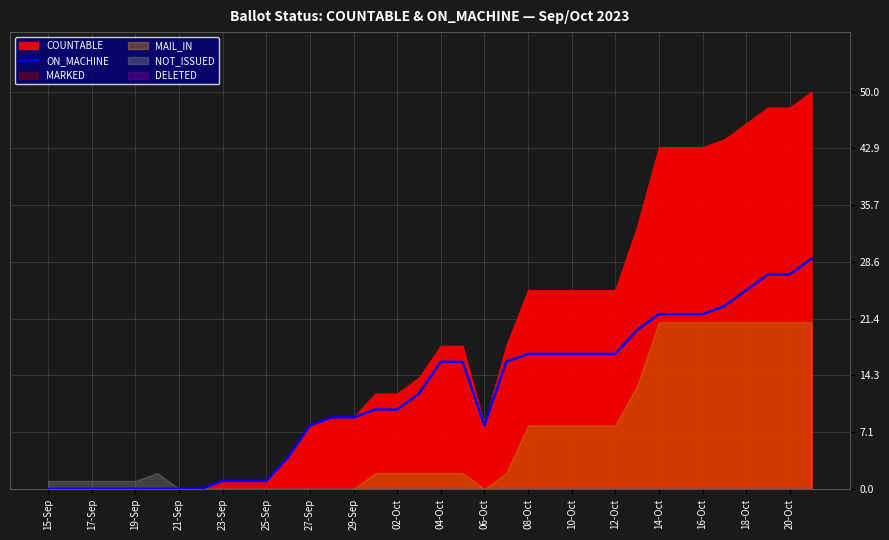

Reading right to left, list all the values displayed in this chart.

29	27	27	25	23	22	22	22	20	17	17	17	17	17	16	8	16	16	12	10	10	9	9	8	4	1	1	1	0	0	0	0	0	0	0	0